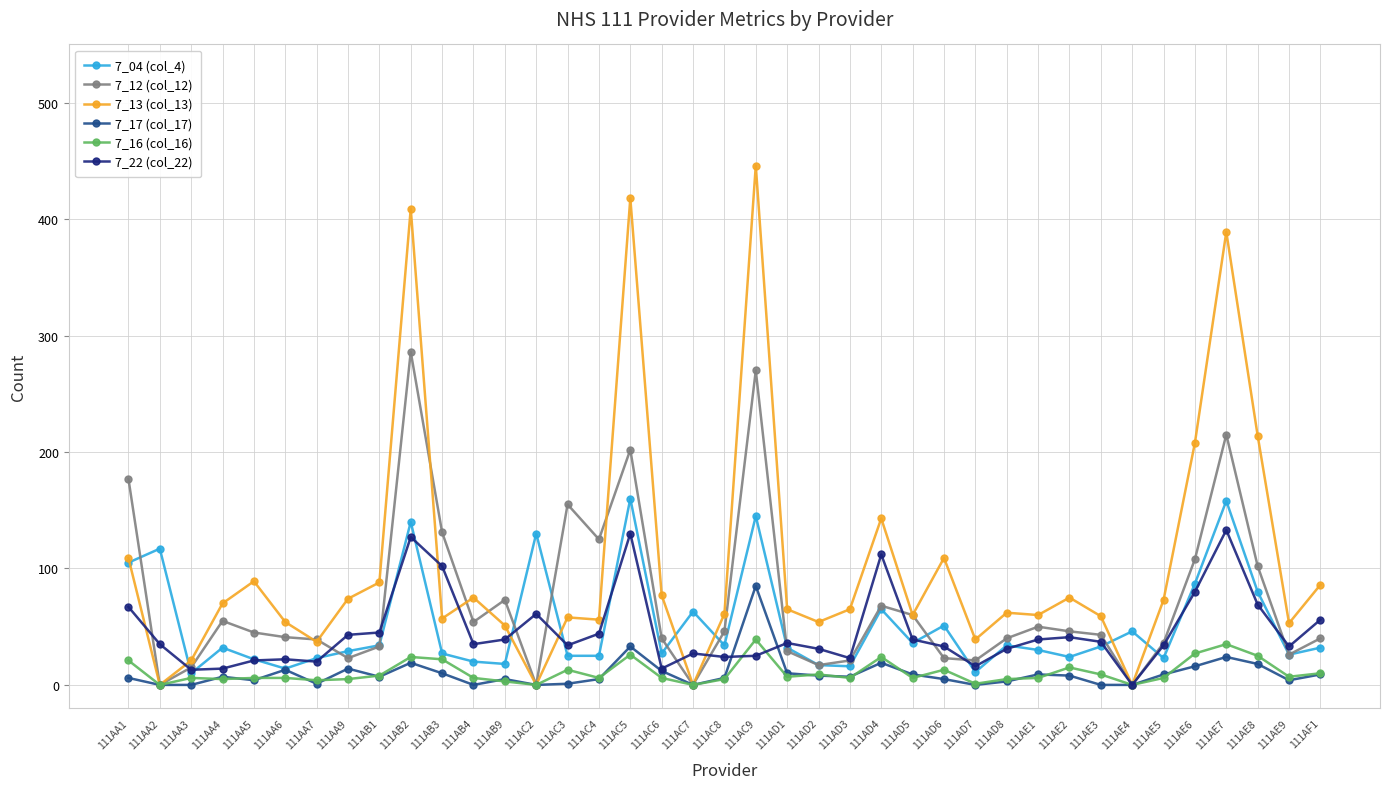

The value of 7_13 (col_13) at 111AC9 is 446. True or false?

True